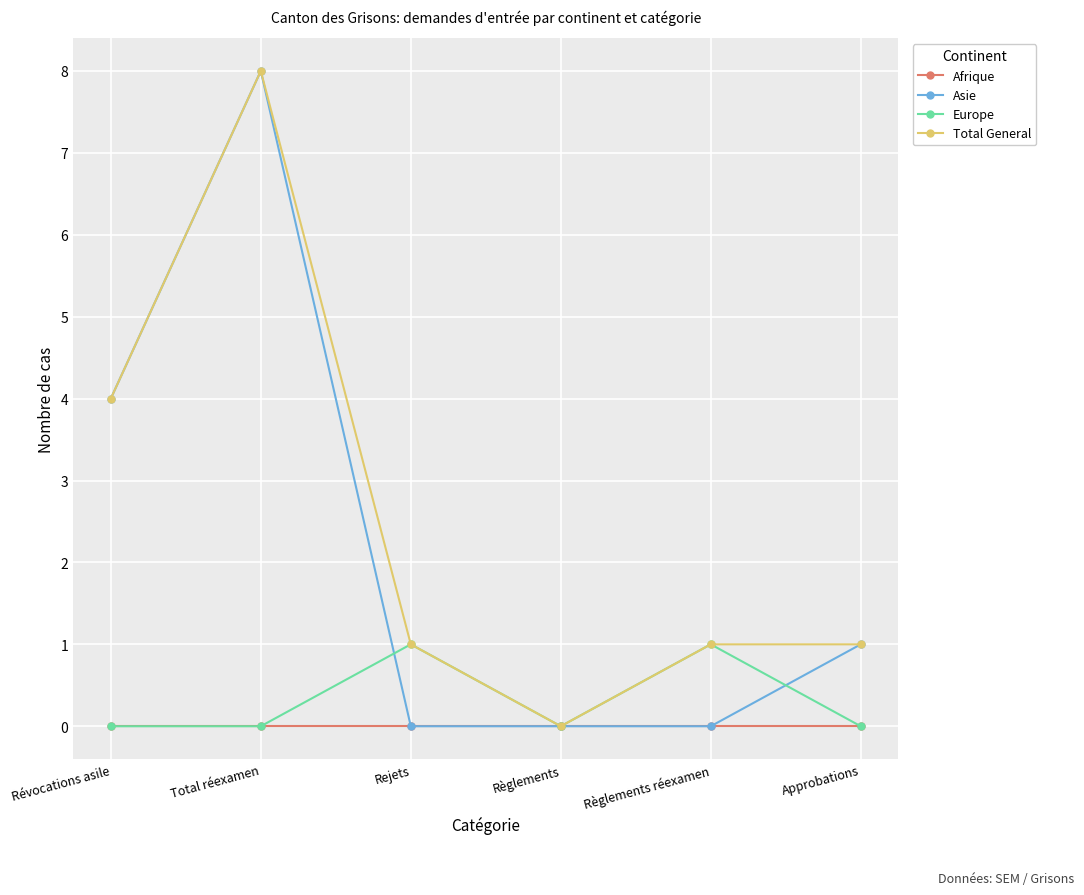

Which series changed the most between Total réexamen and Règlements réexamen?

Asie